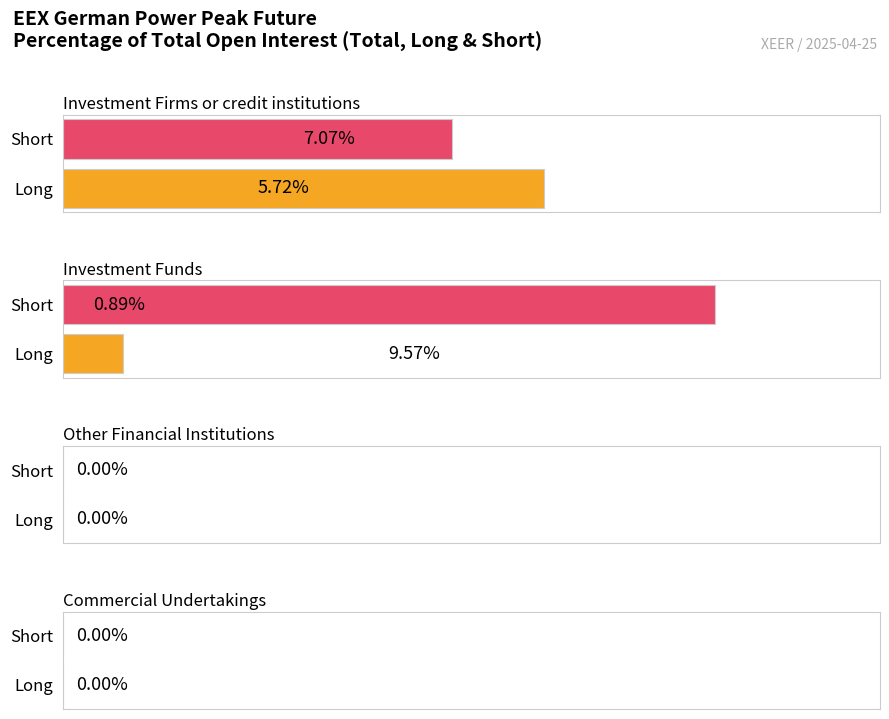

How many data points in Short are above 5?

2